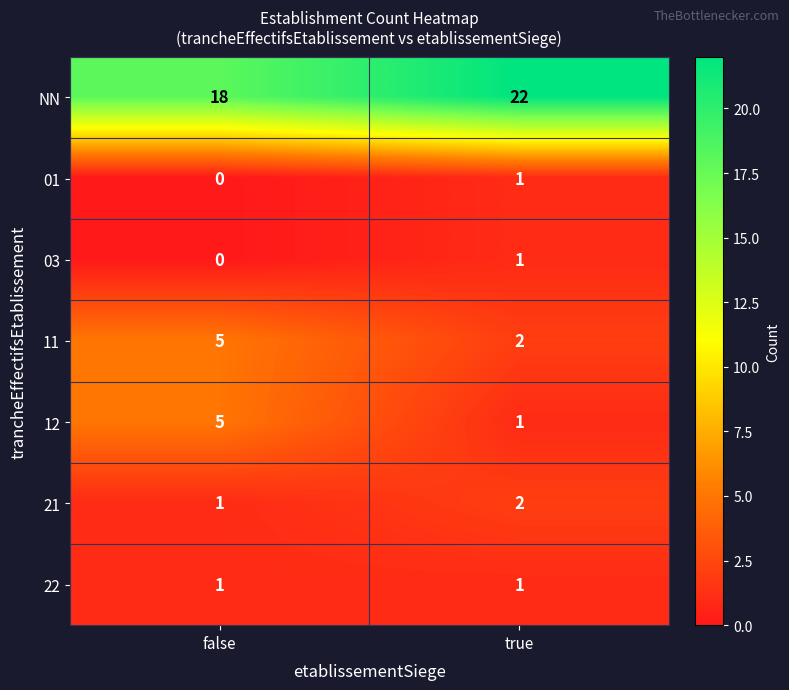

Which category has the lowest value across all series?

false